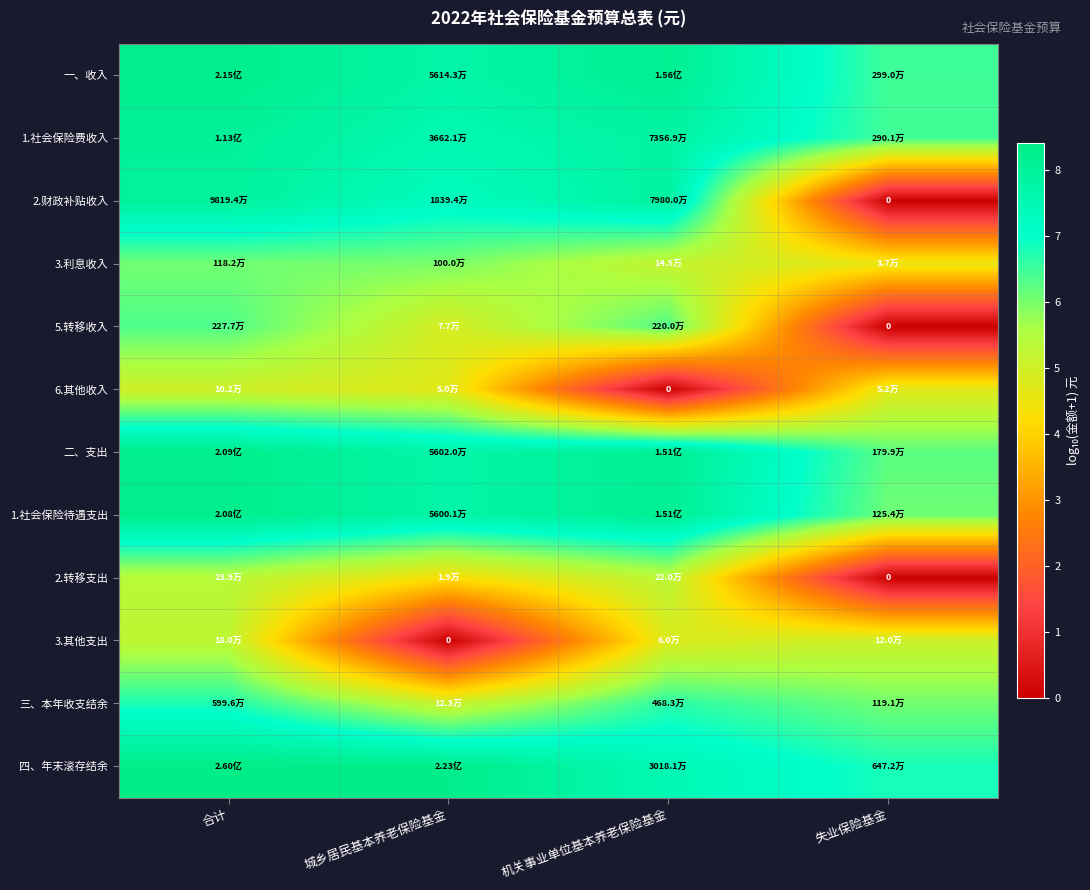

True or false: 3.其他支出 has a value of 5.3 at 合计.

True